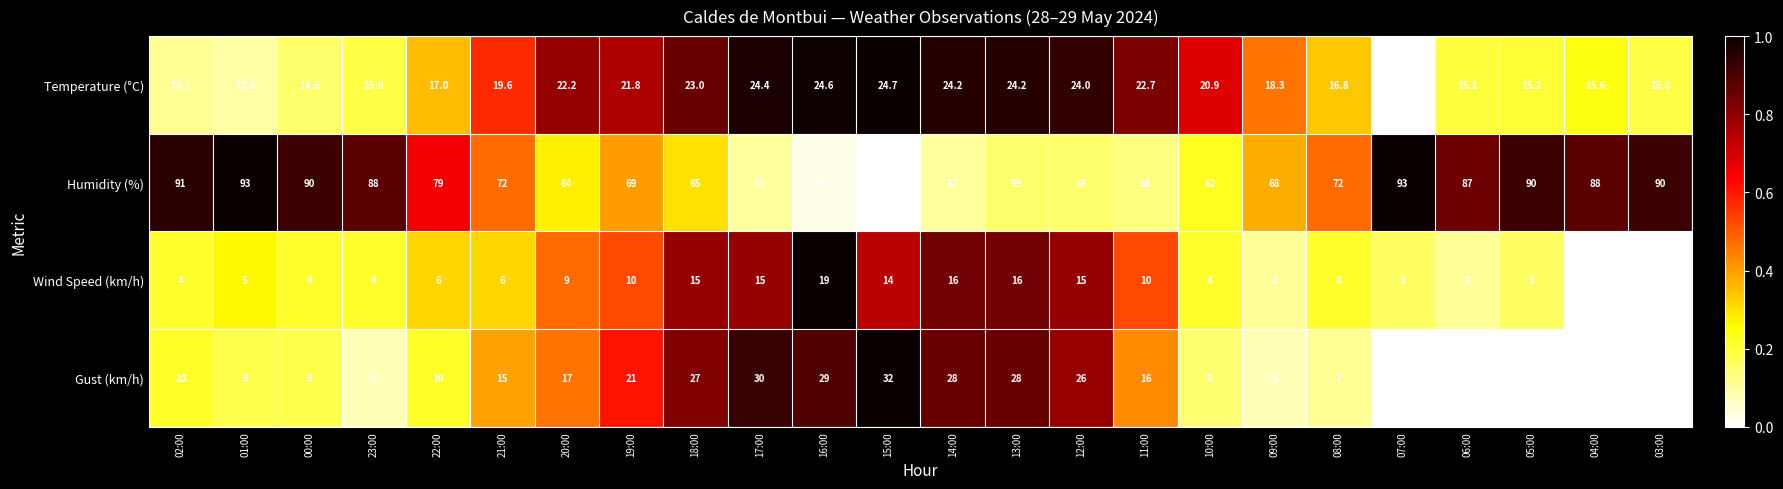

Which series has the largest total across all categories?

Humidity (%)